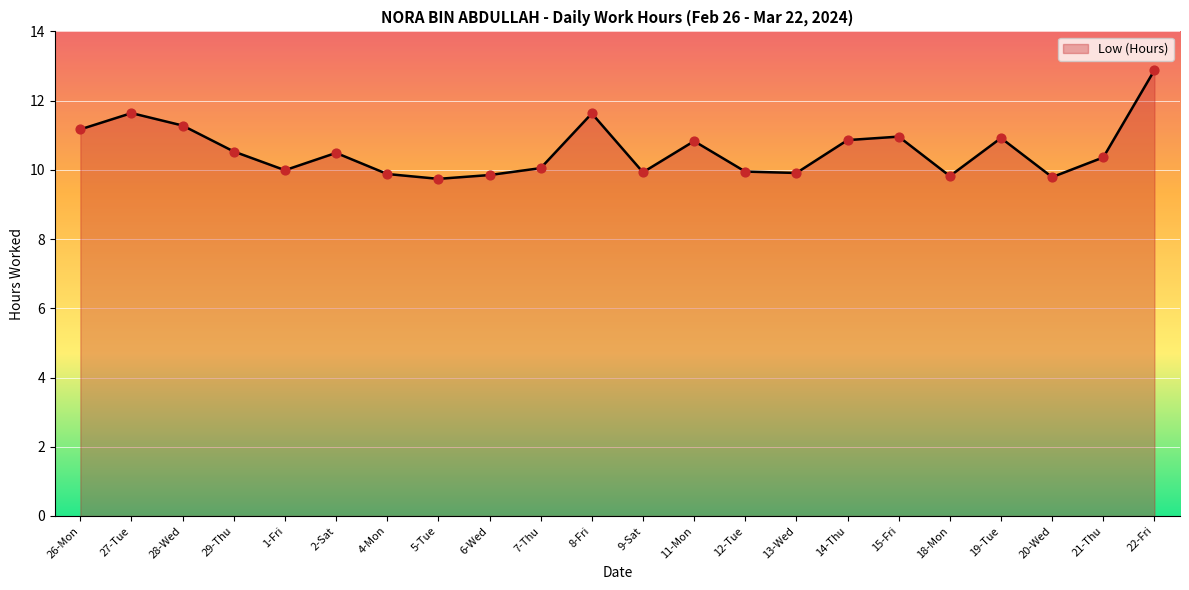

What is the ratio of the value at 29-Thu to the value at 27-Tue?

0.9